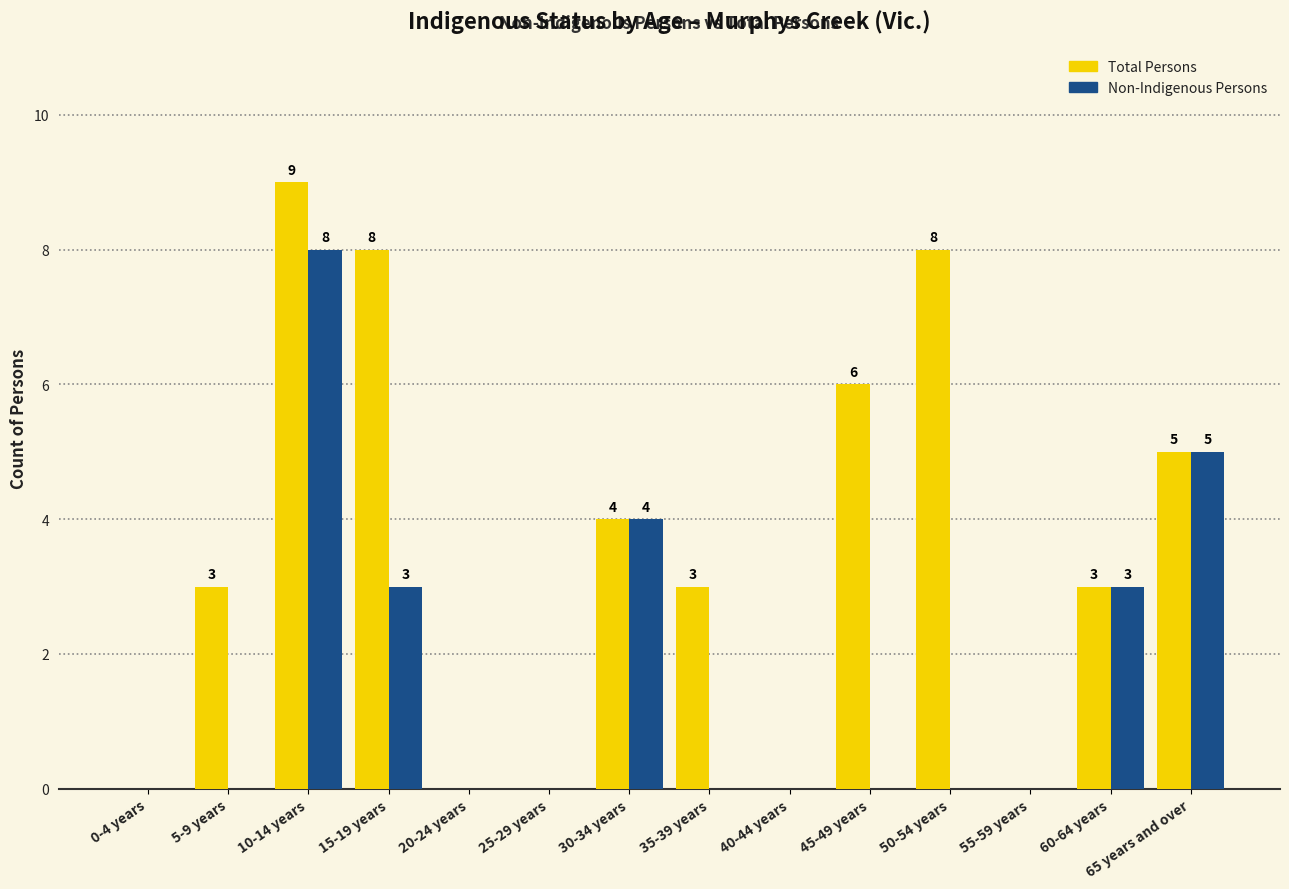

What is the average value of the Total Persons series?

4